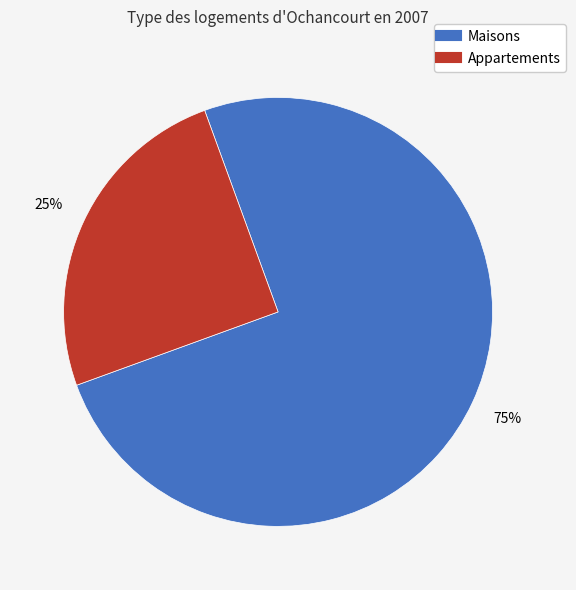

To the nearest percent, what is the difference between the largest and smallest slice percentages?

50%